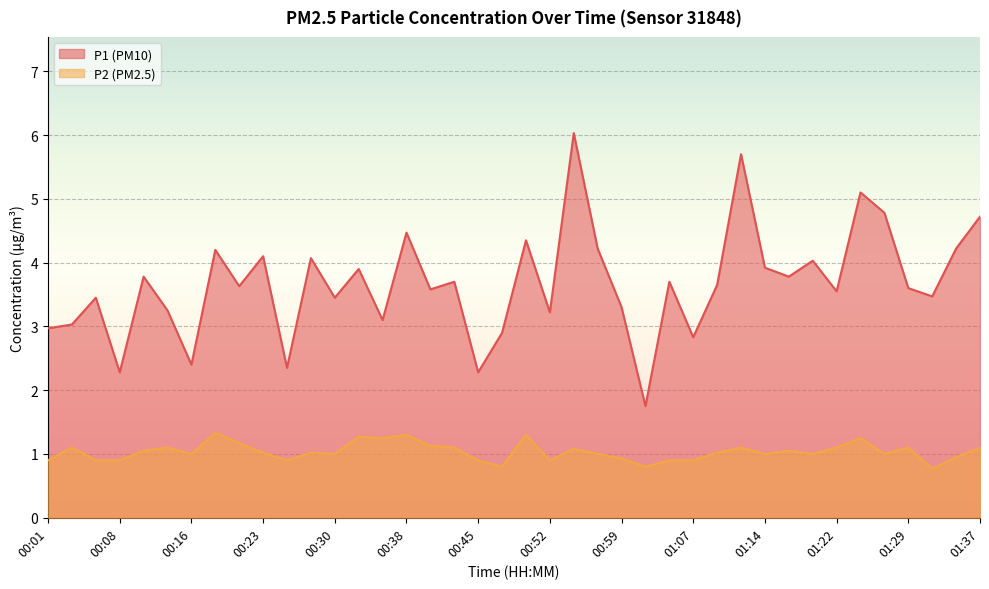

In P1, how many points are higher than both neighbors (excluding endpoints)?

14